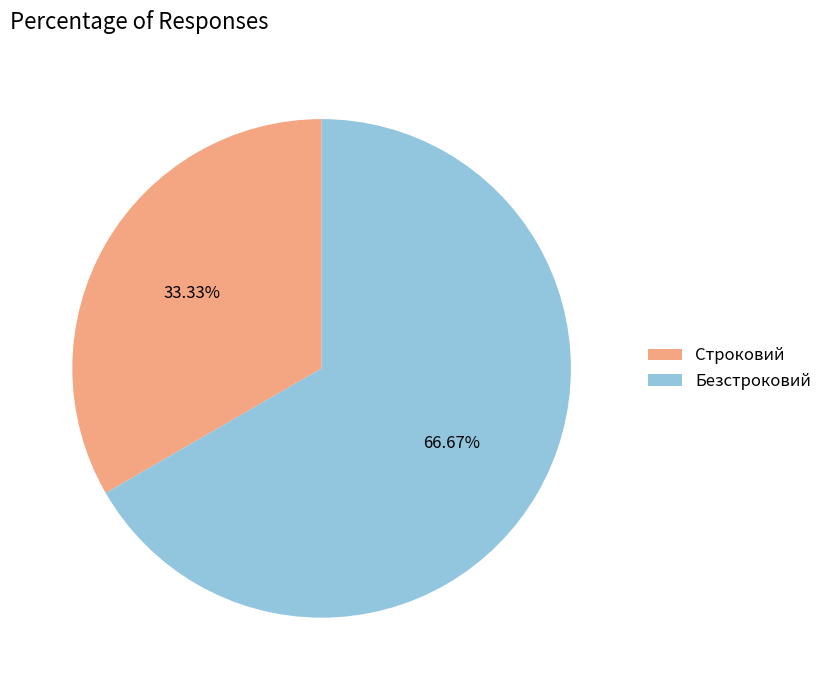

Which has a higher value, Строковий or Безстроковий?

Безстроковий